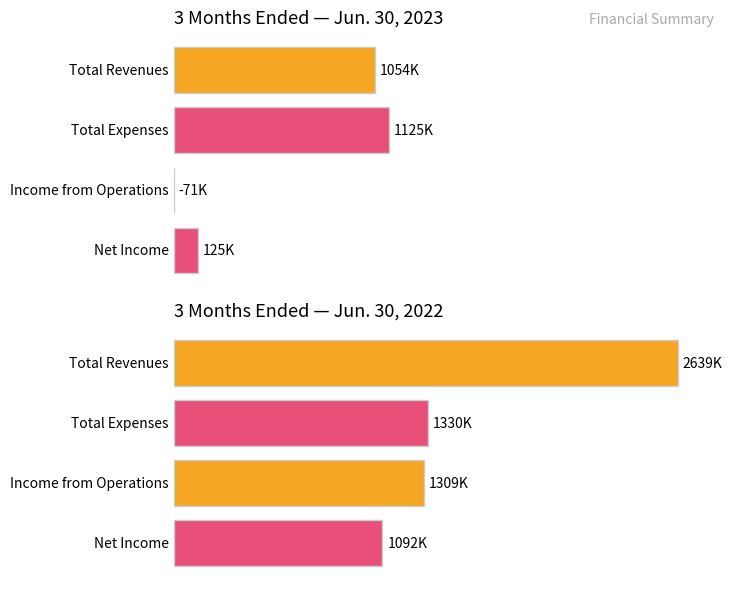

What is the maximum value shown in the chart?

2639000